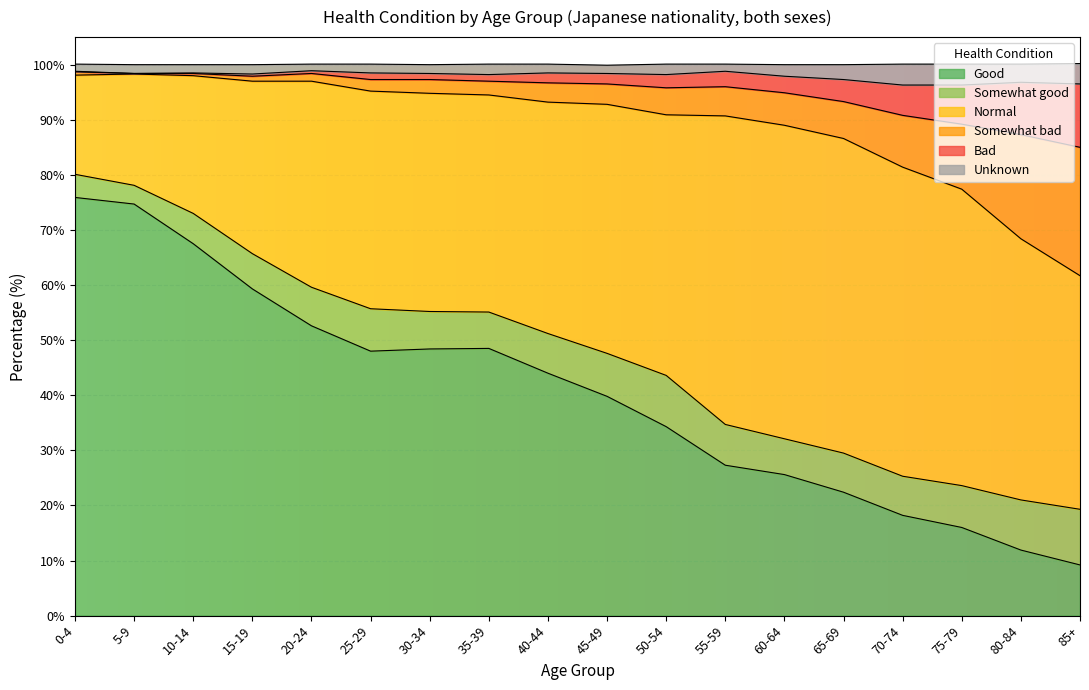

Is it true that Good equals 59.3 at 15-19?

True